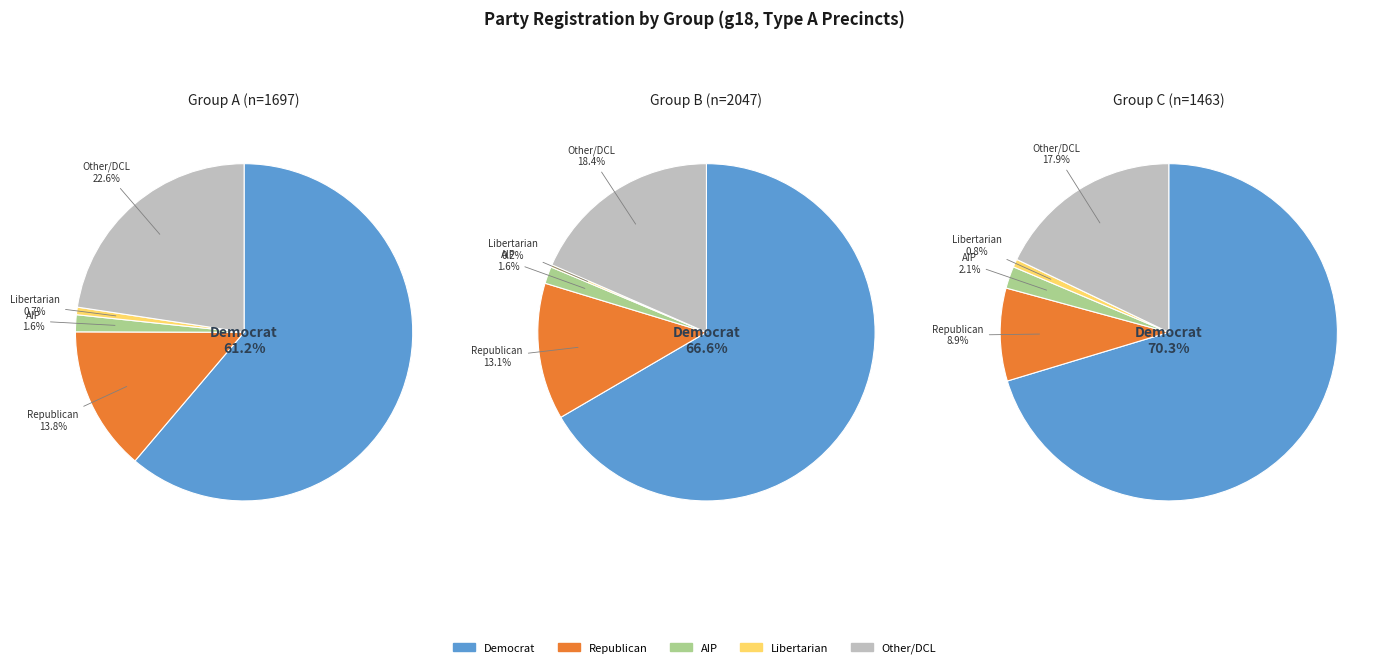

Rank the series by their maximum value, from lowest to highest.

lib, aip, rep, msc+oth, dem